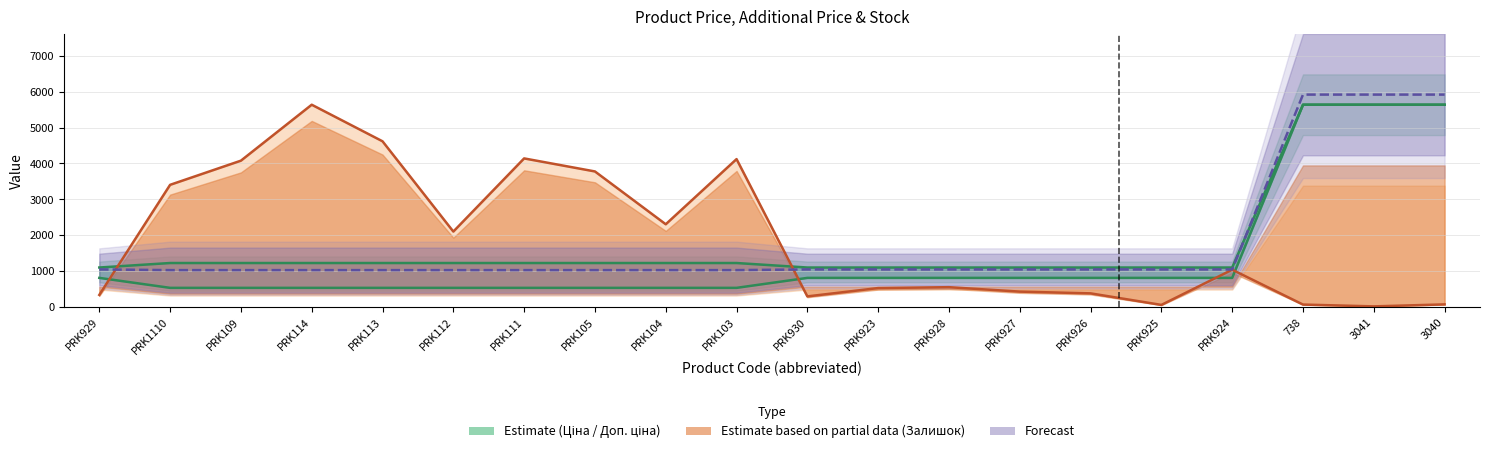

True or false: Залишок has a value of 1746.4 at PRK114.

False